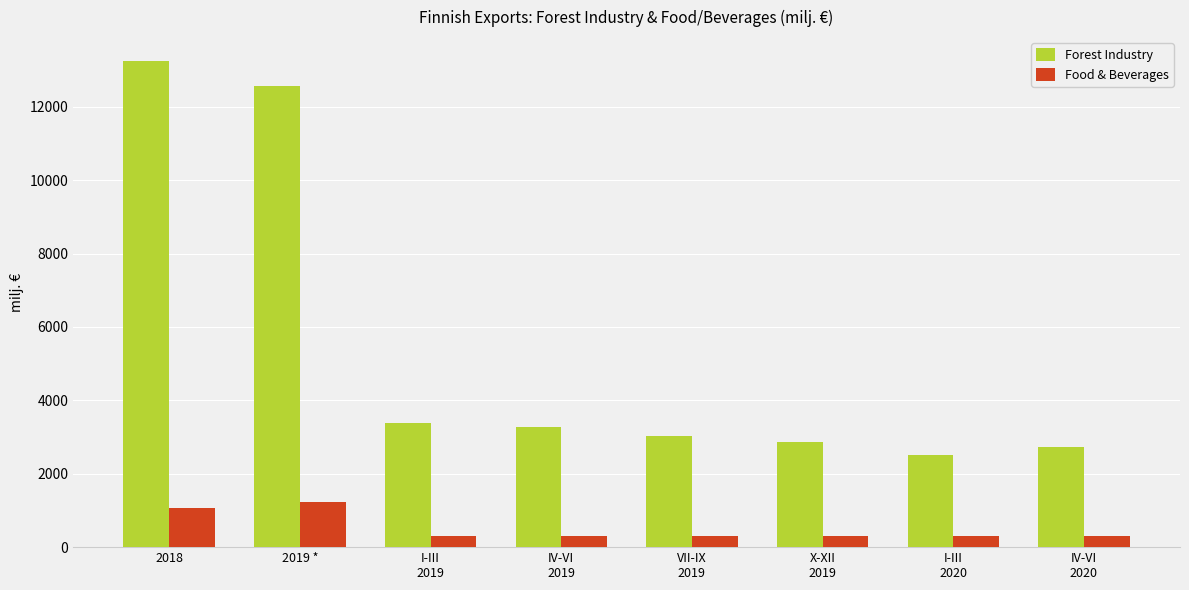

At which label does Forest Industry reach its peak?

2018